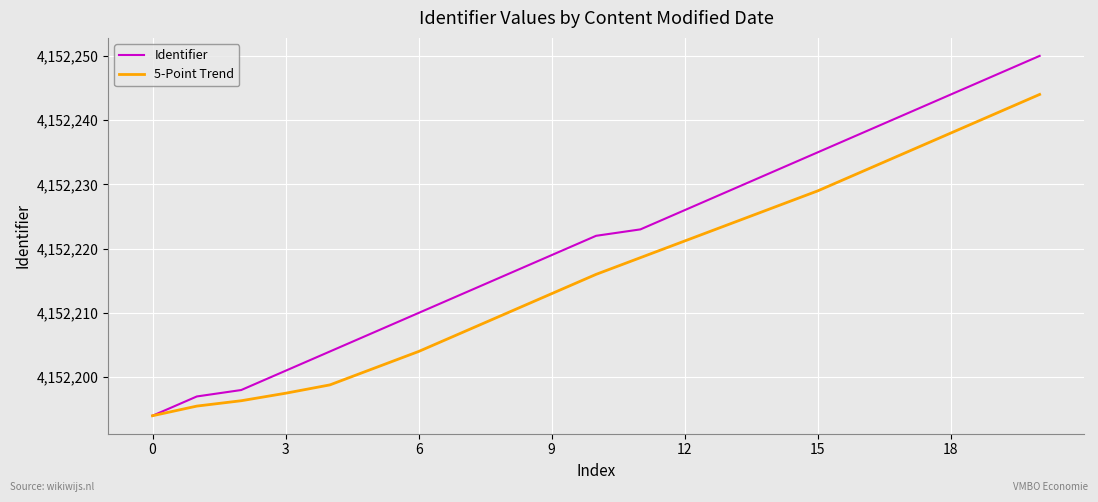

Which series has the largest total across all categories?

Identifier